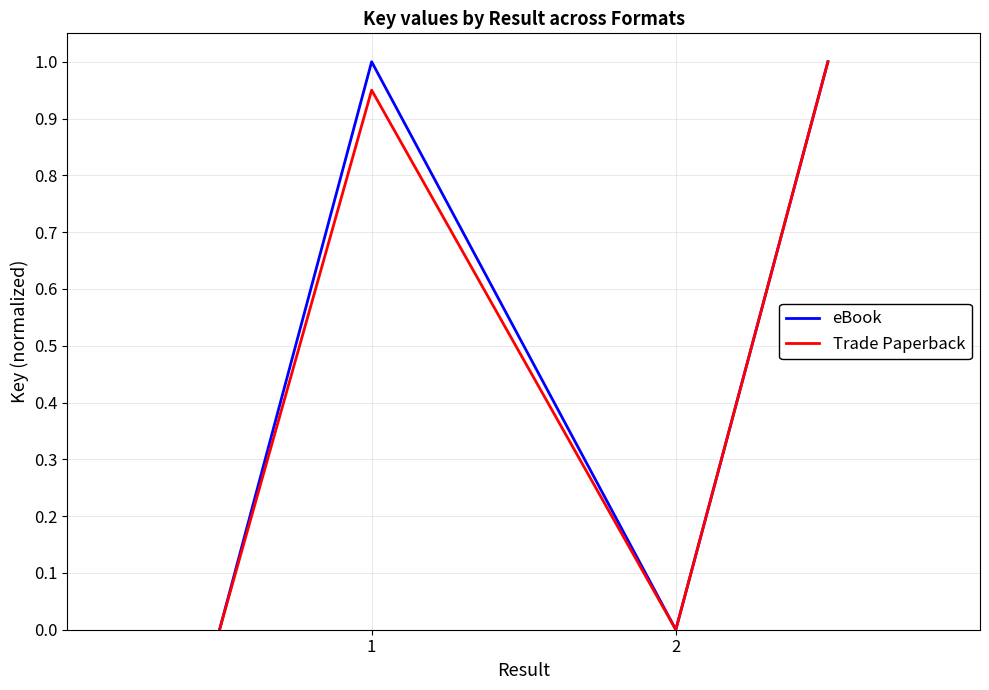

What is the maximum value for eBook?

1.0